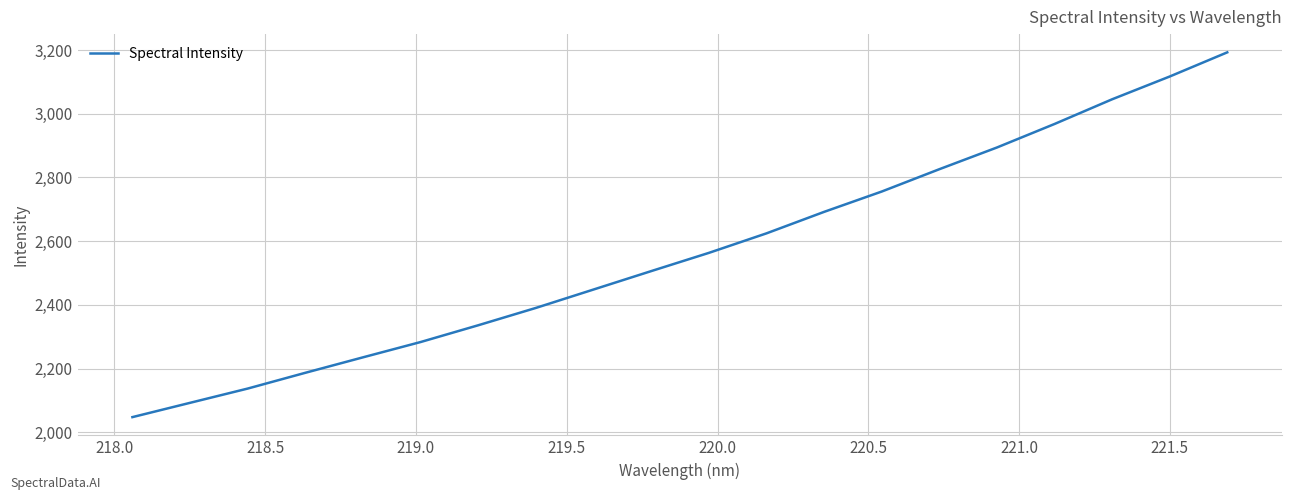

What is the smallest value displayed?

2047.4